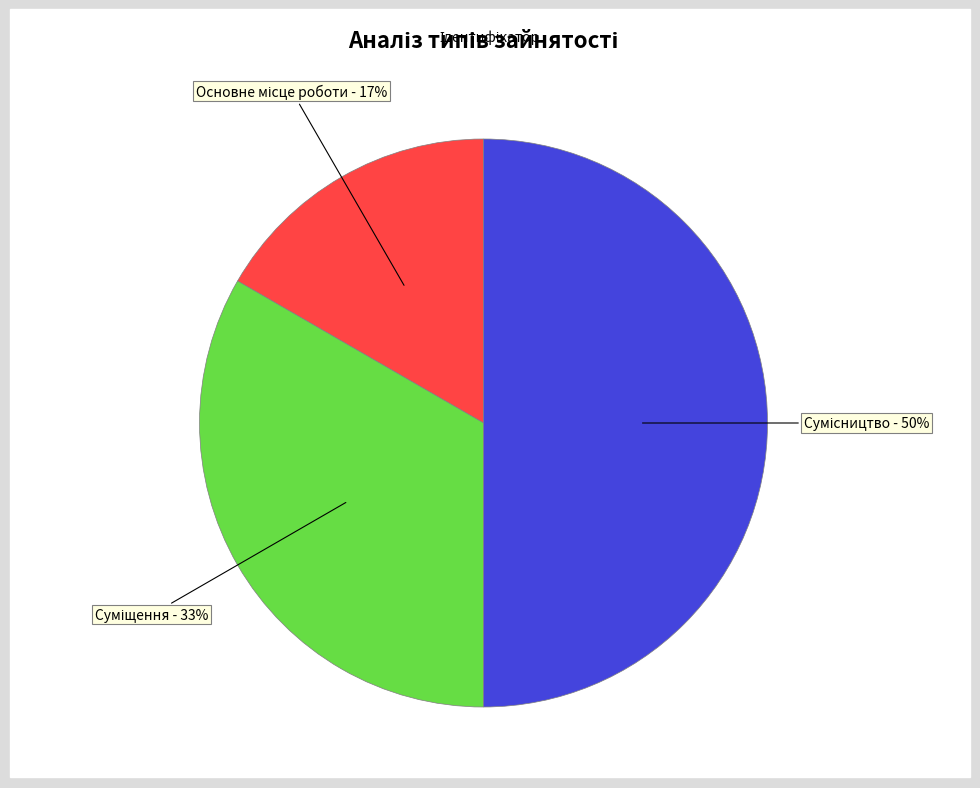

To the nearest percent, what is the difference between the largest and smallest slice percentages?

33%